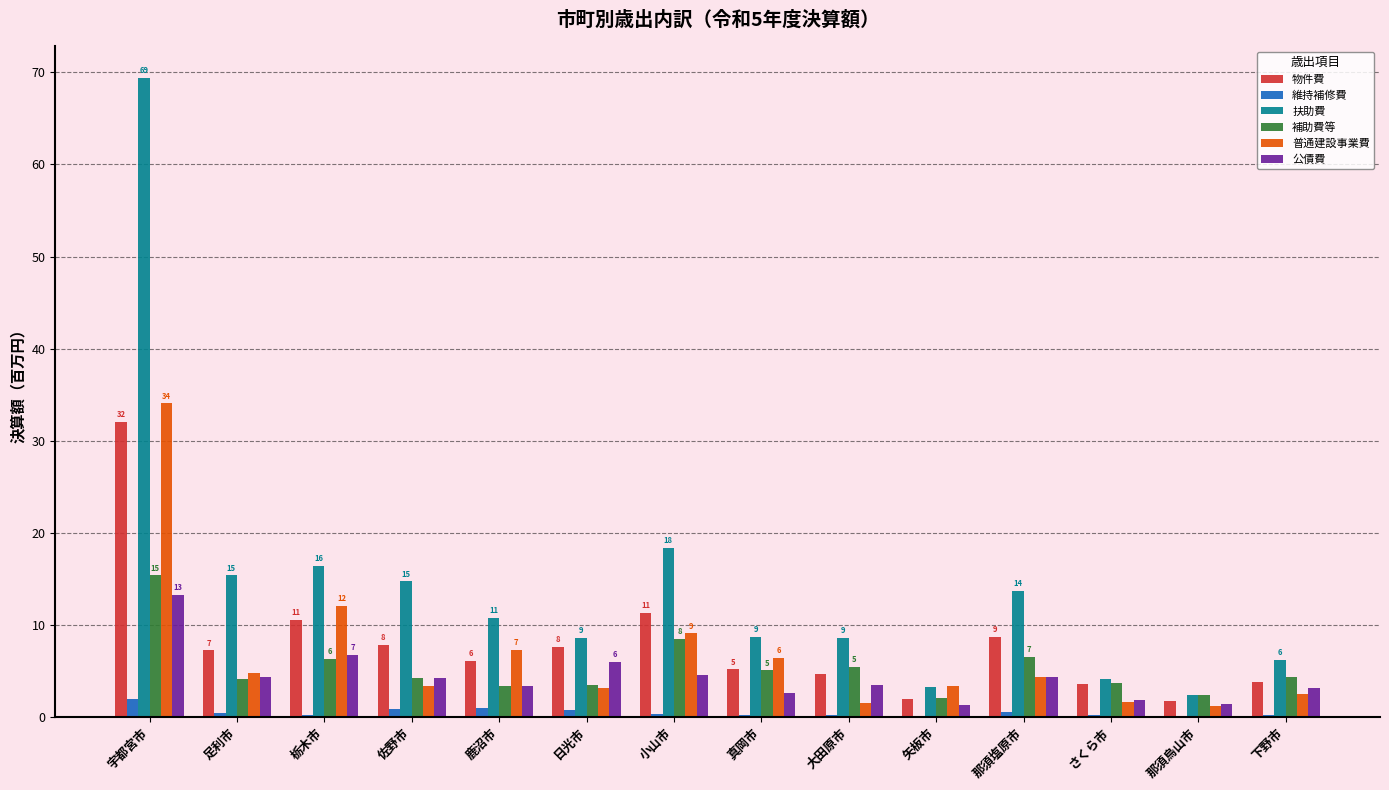

What is the average value of the 公債費 series?

4.3